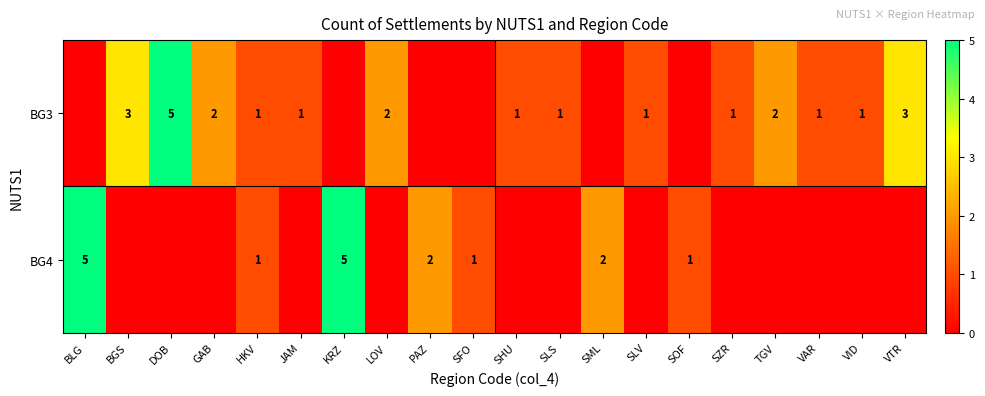

What is the sum of the BG3 values at GAB and VTR?

5